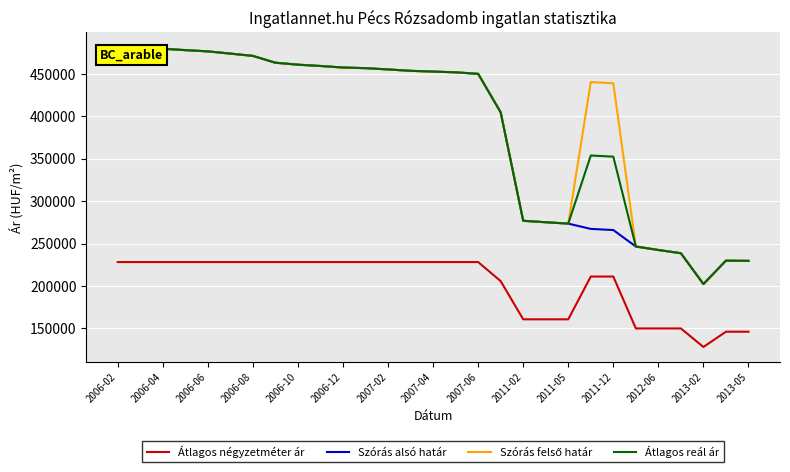

True or false: Szórás alsó határ and Átlagos négyzetméter ár cross at least once.

False